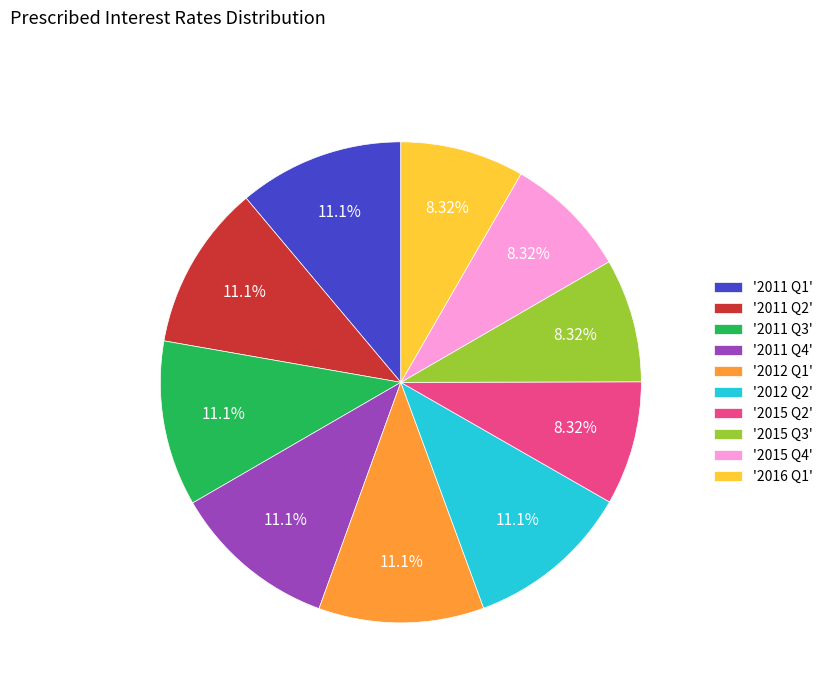

Is there any slice that represents more than half of the pie?

No